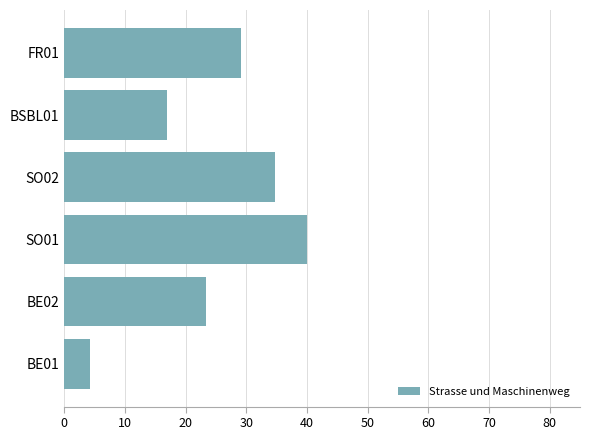

Count the number of values greater than 29.

3